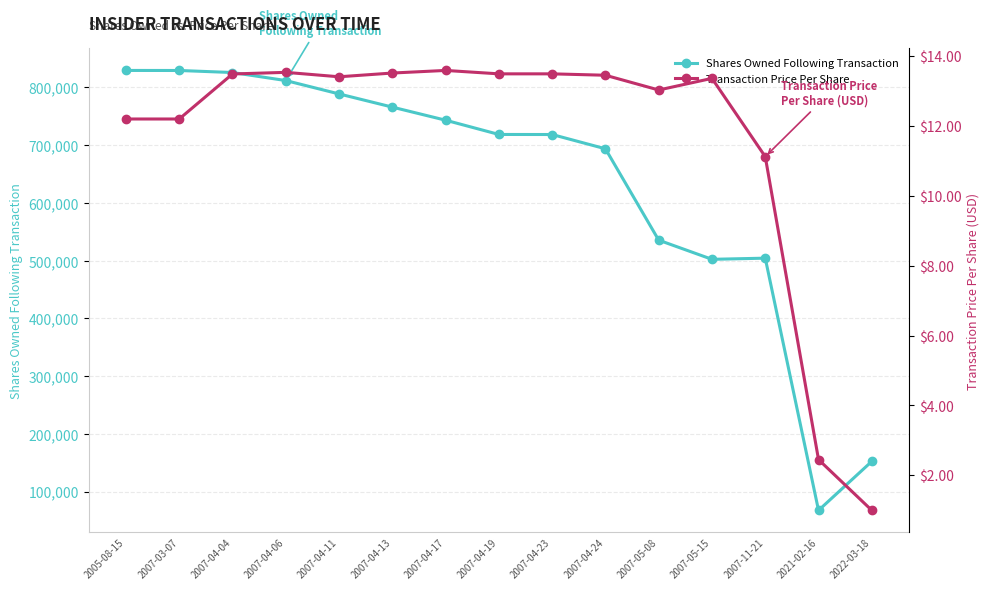

What are all the series names shown in the legend?

Shares Owned Following Transaction, Transaction Price Per Share